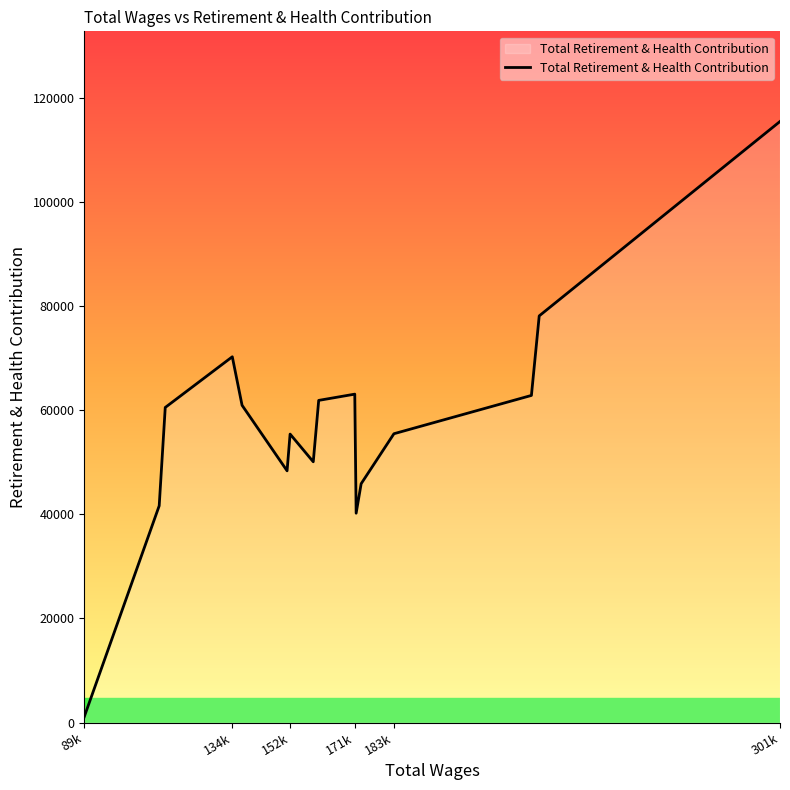

What is the greatest value displayed?

115500